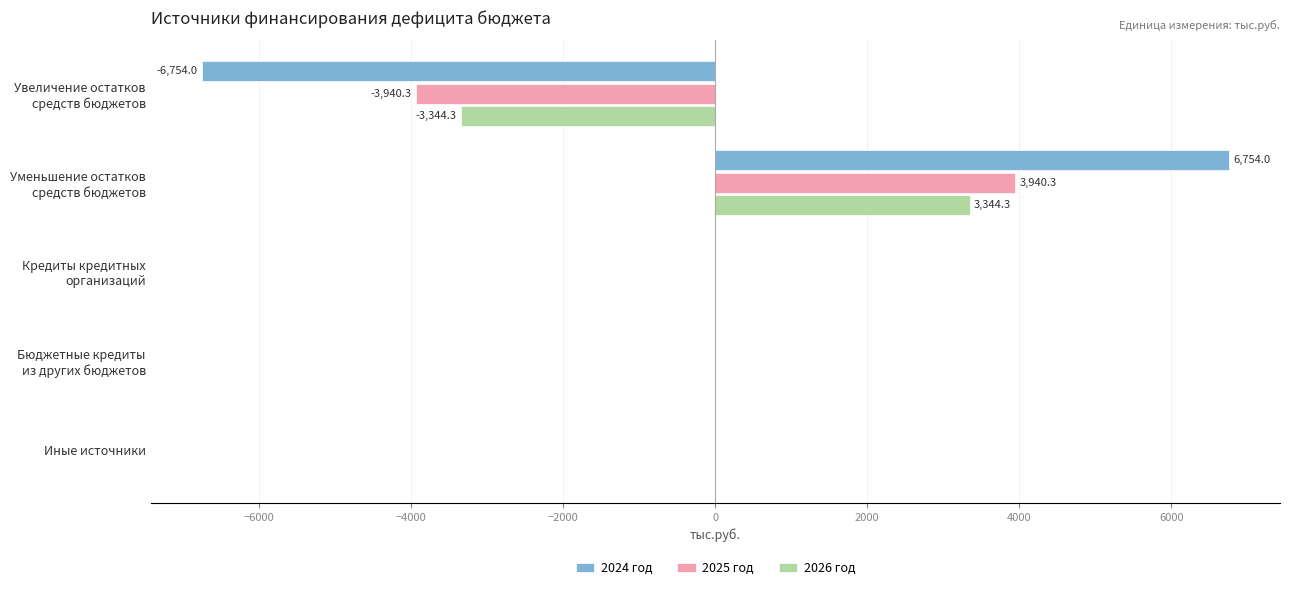

How many categories are shown in the chart?

5